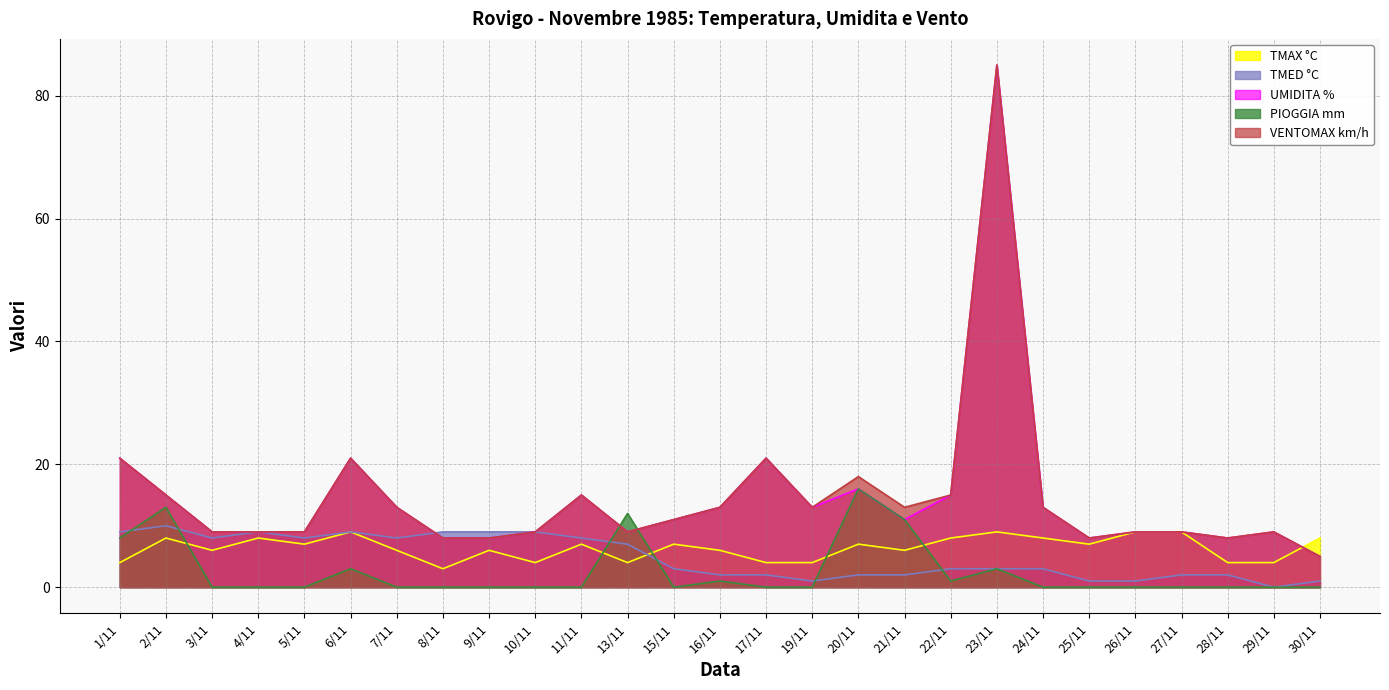

Where does the TMED °C series first go above 3?

1/11